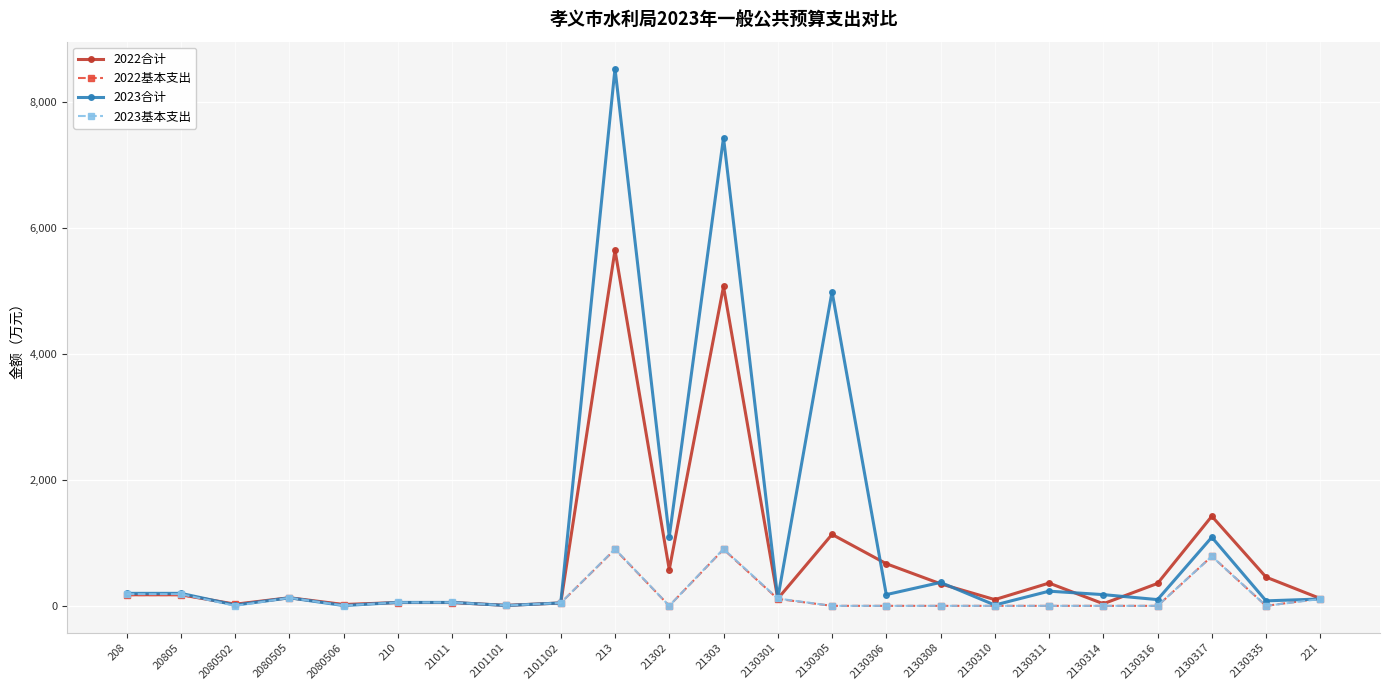

What is the difference between the highest and lowest values at 2130311?

361.6